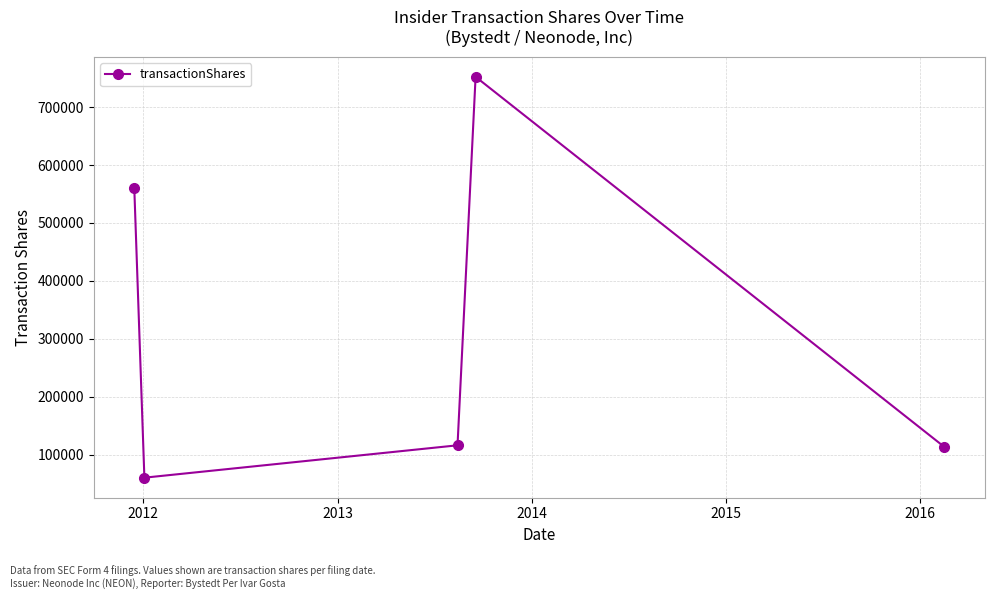

How many lines are shown in the chart?

1